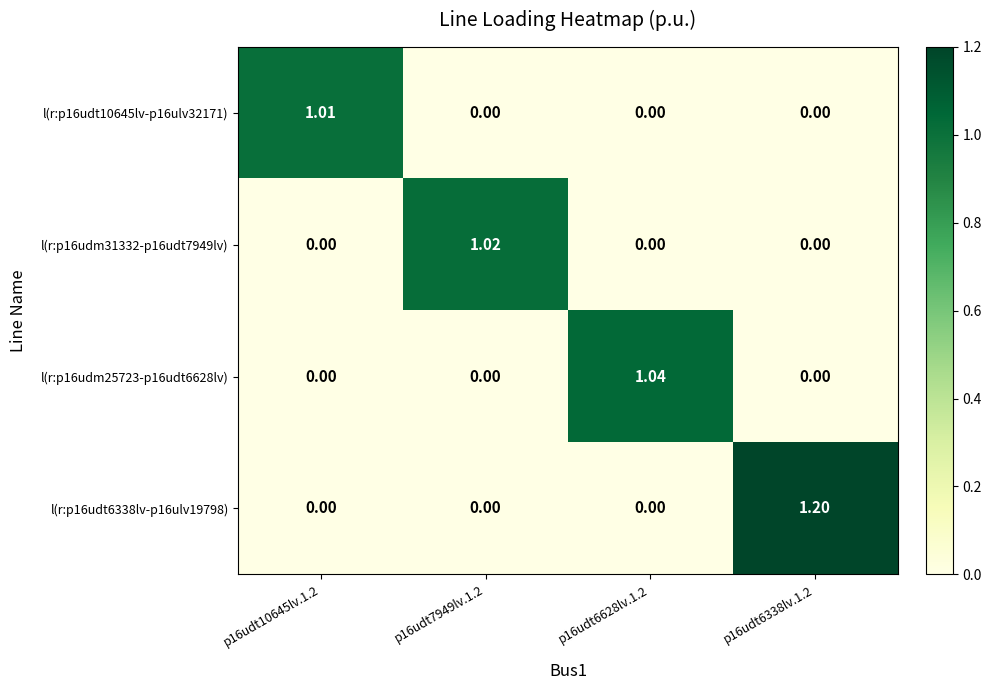

Is the value of l(r:p16udt10645lv-p16ulv32171) at p16udt10645lv.1.2 greater than the value of l(r:p16udt6338lv-p16ulv19798) at p16udt6628lv.1.2?

Yes